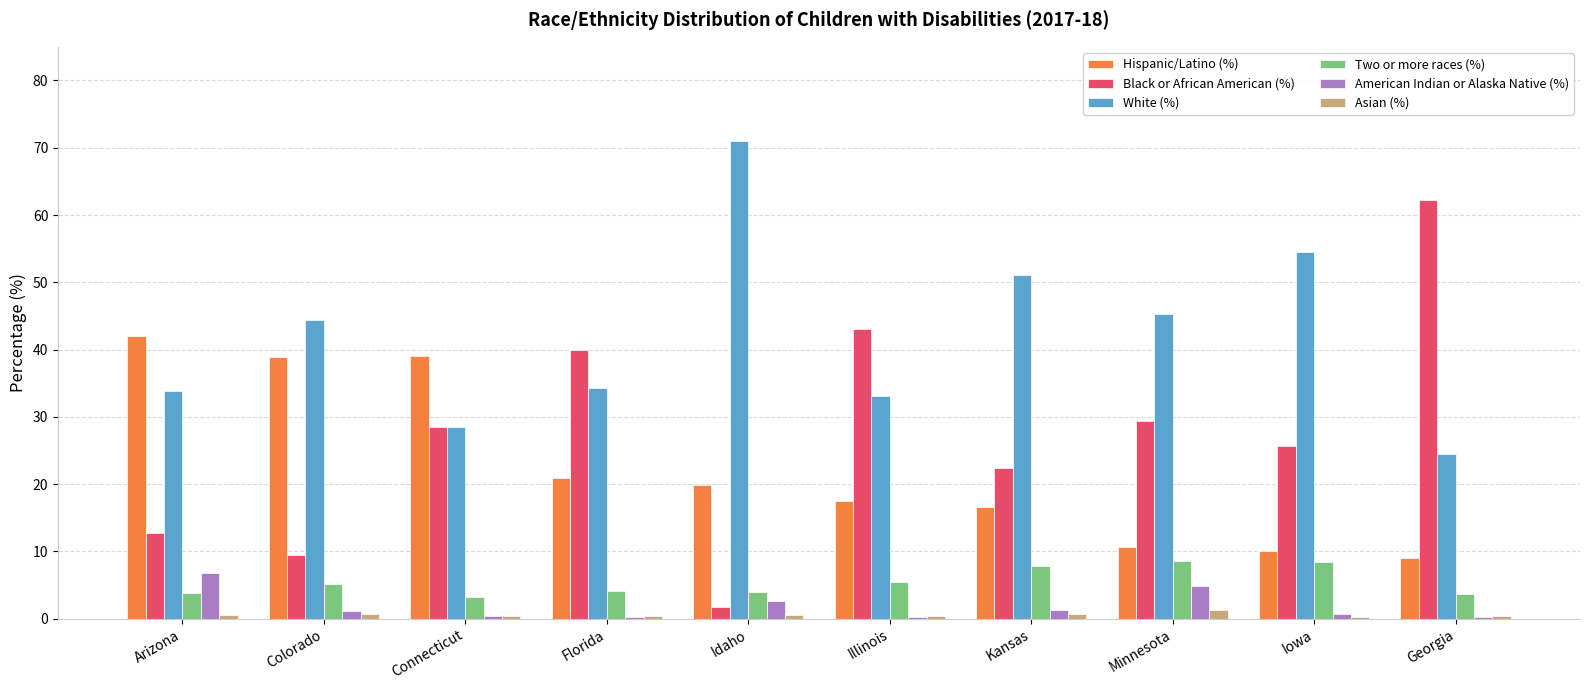

What is the highest value of the Two or more races (%) series?

8.6